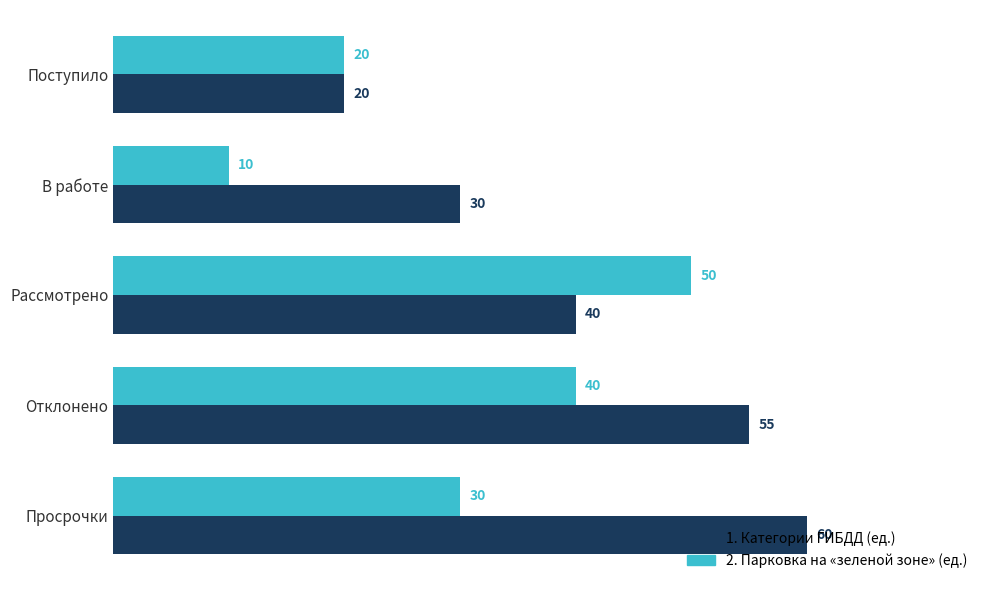

What value does the 2. Парковка на «зеленой зоне» (ед.) series have at Отклонено, to the nearest 10?

40